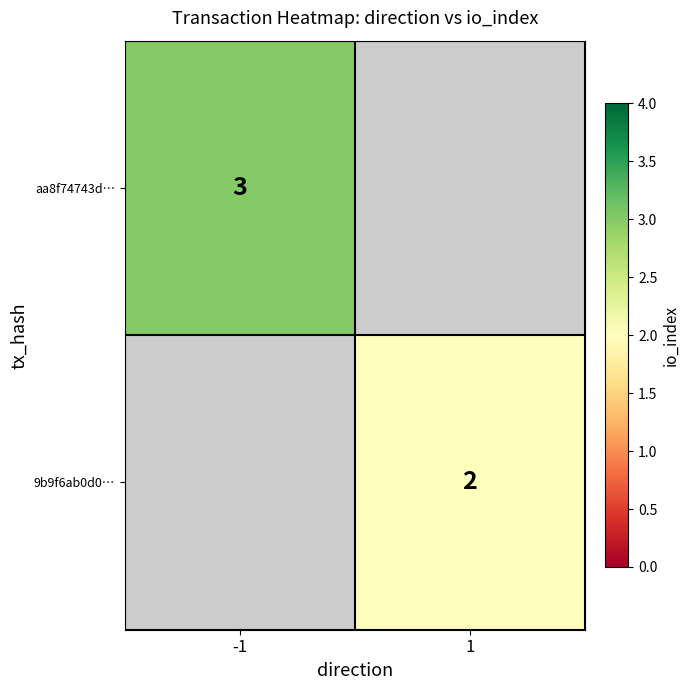

Is it true that 9b9f6ab0d0… equals 3 at 1?

False